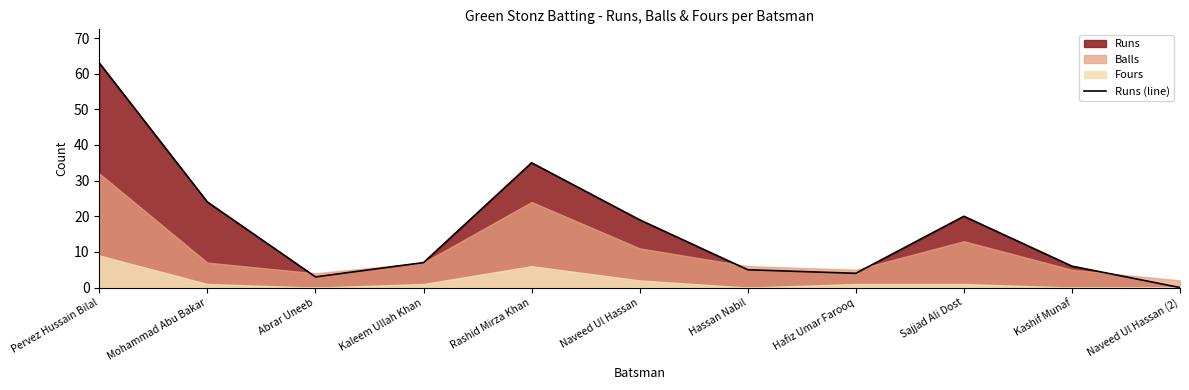

How many interior local peaks (higher than both neighbors) does the data have?

2